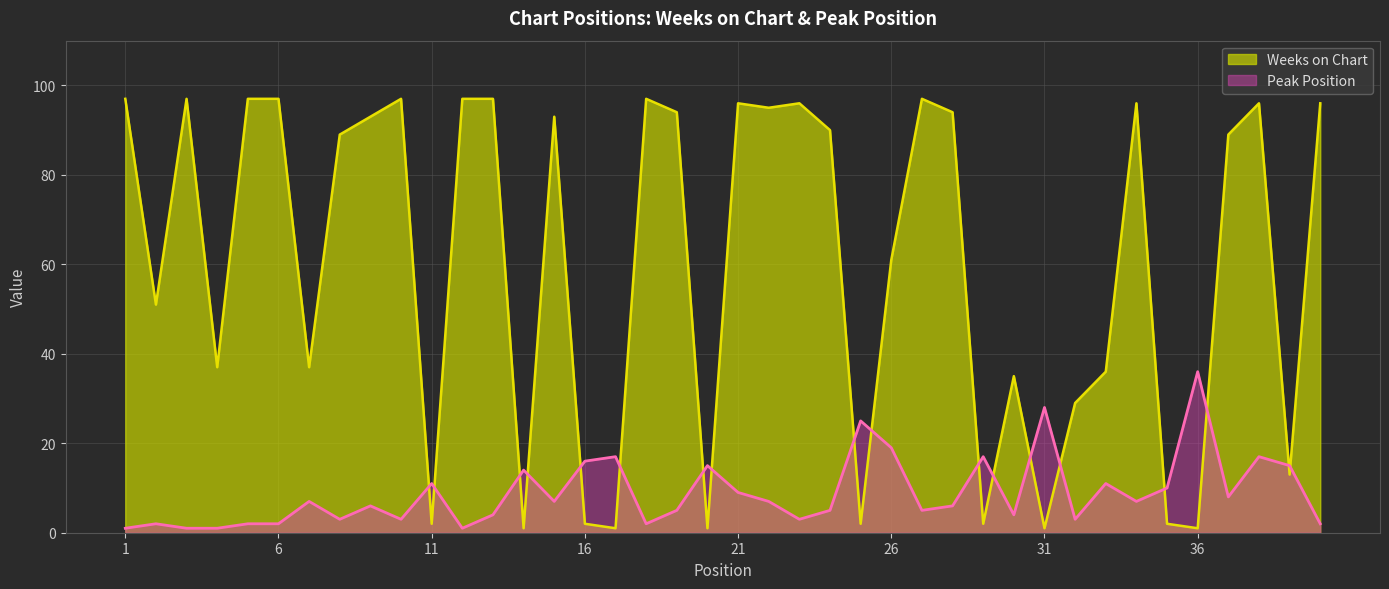

What is the value of the Weeks on Chart point at the 39th from the left?

13